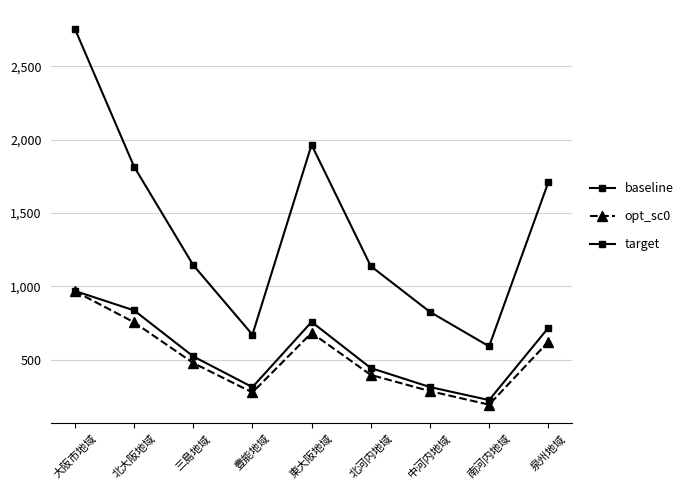

Count the number of categories in the chart.

9